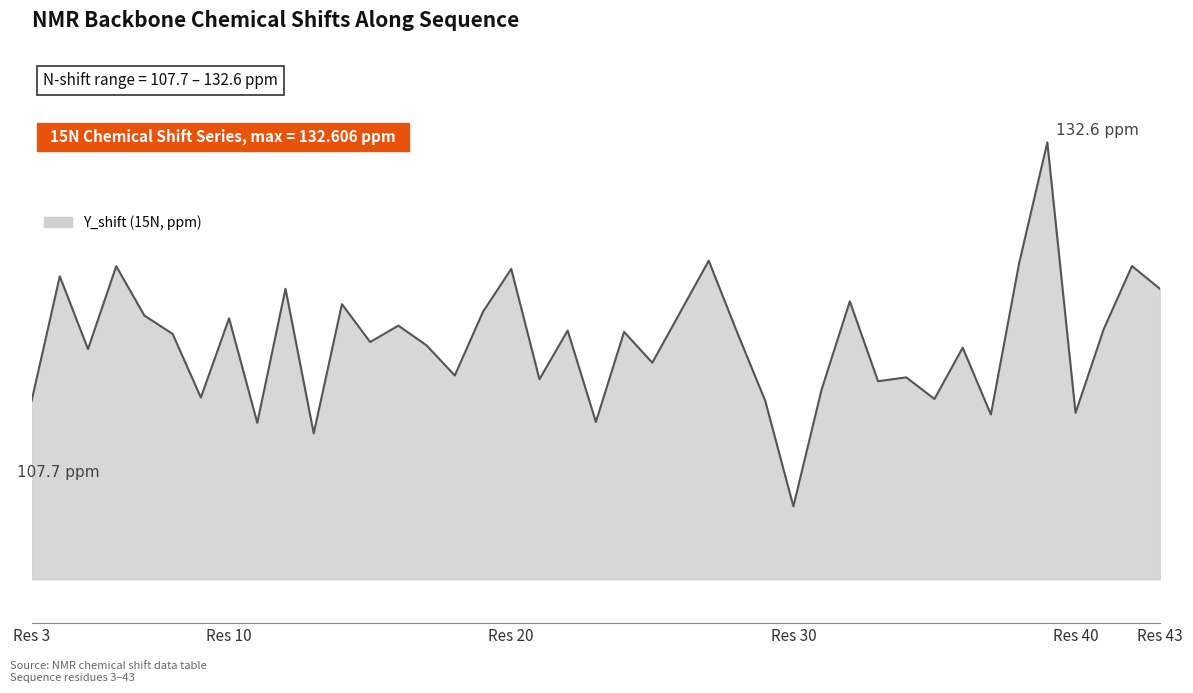

Does the chart have visible grid lines?

No